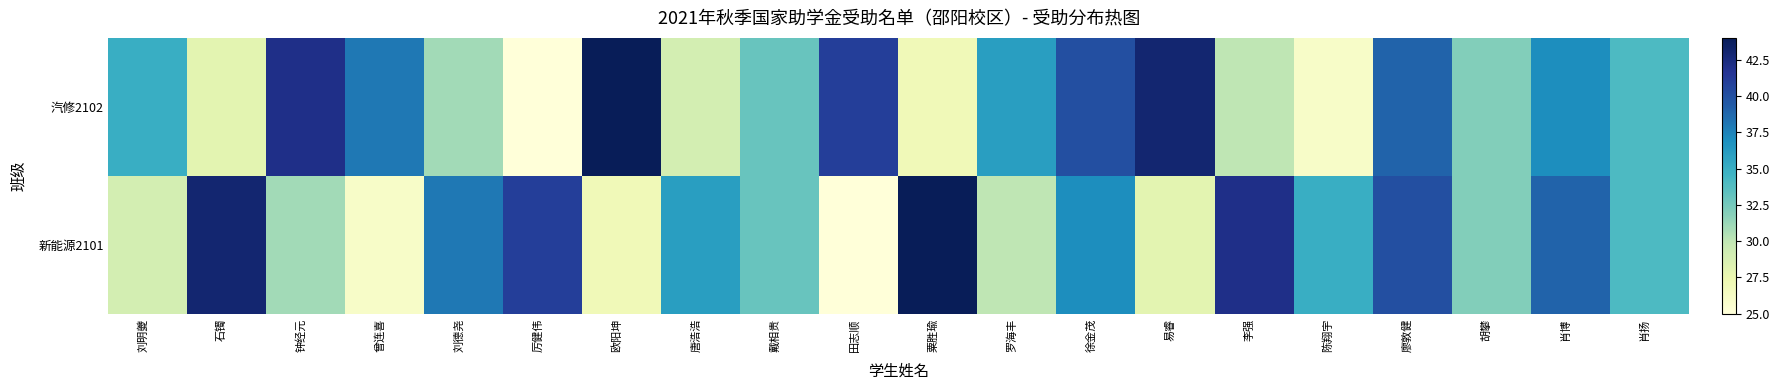

At which category is the sum across all series the highest?

廖敦健